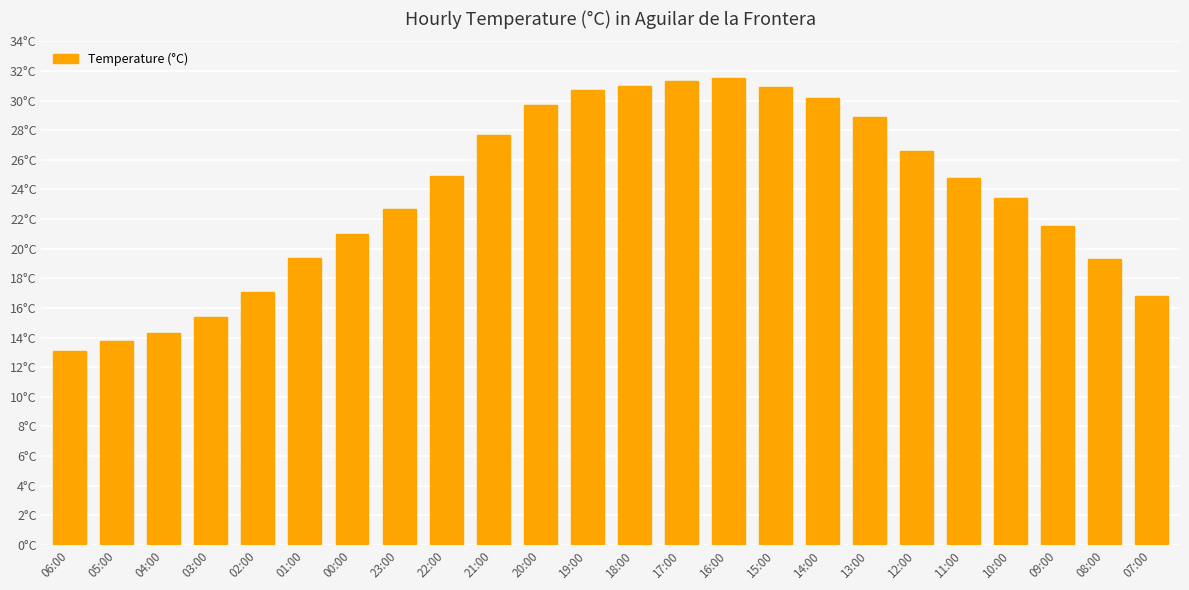

Are the bars horizontal?

No